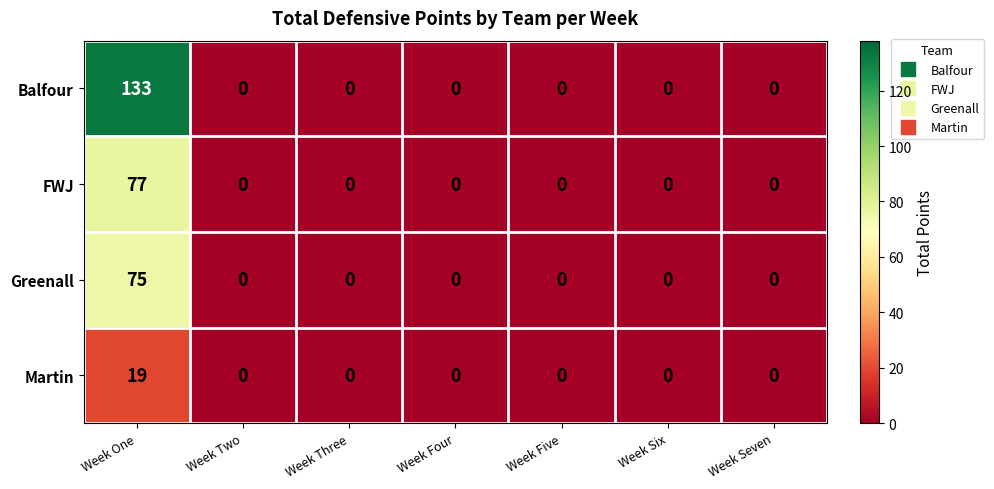

Between Week One and Week Four, which series saw the biggest shift?

Balfour